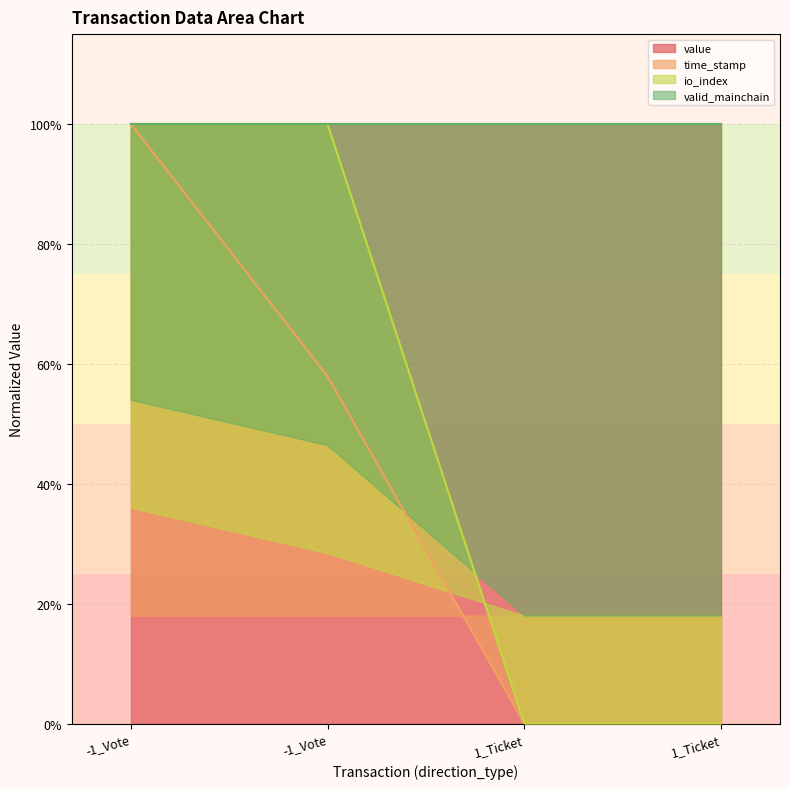

Which has a higher value, -1_Vote or 1_Ticket?

-1_Vote